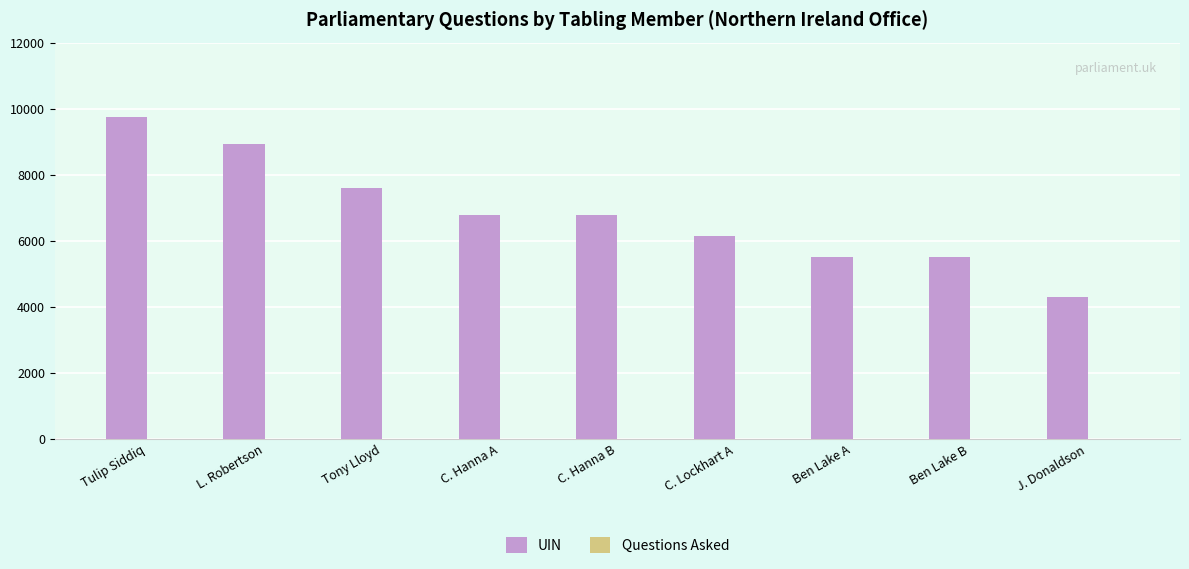

What is the difference between the UIN values at Tony Lloyd and Tulip Siddiq?

2151